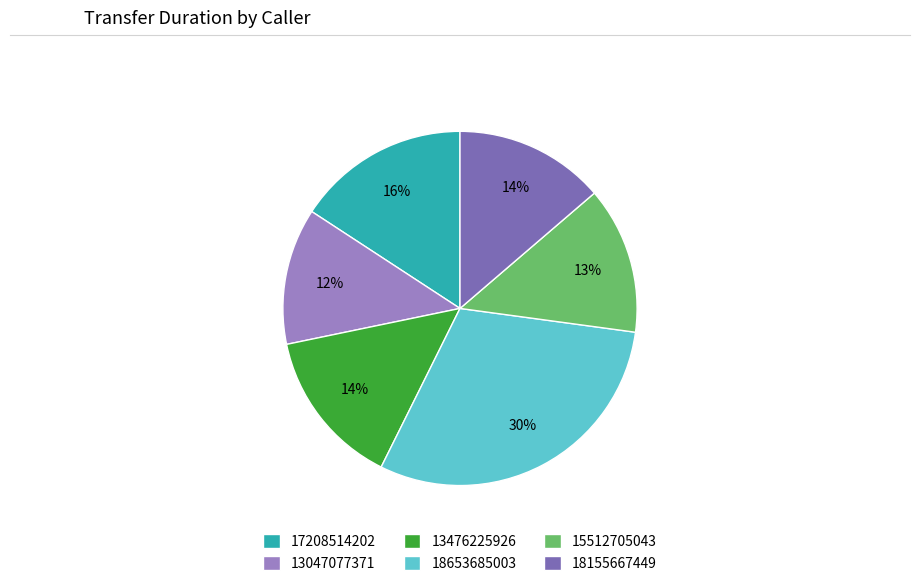

The 13047077371 slice represents 26% of the pie. True or false?

False